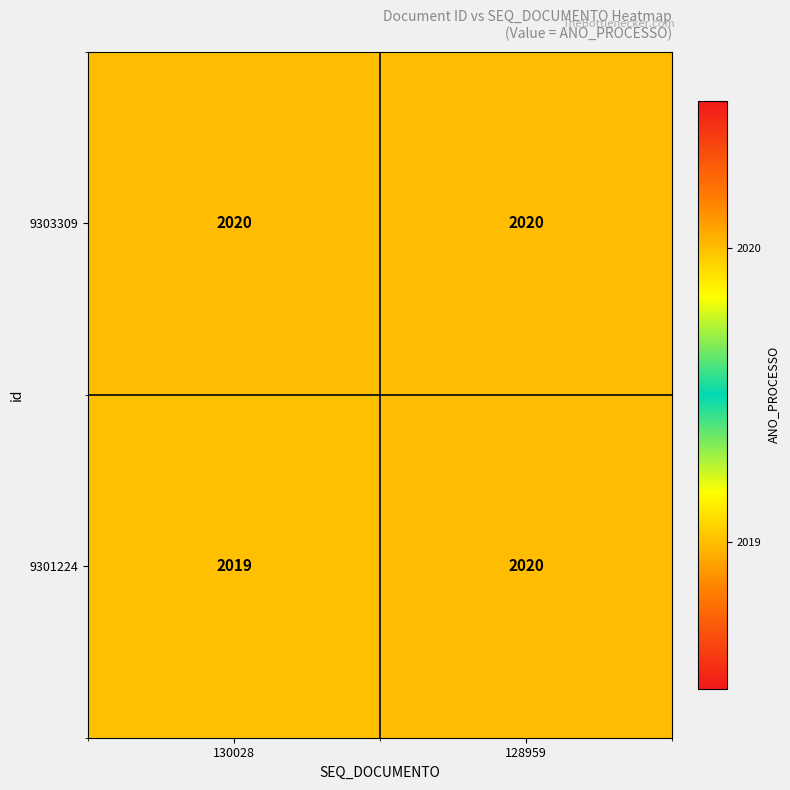

At which category is the sum across all series the highest?

128959